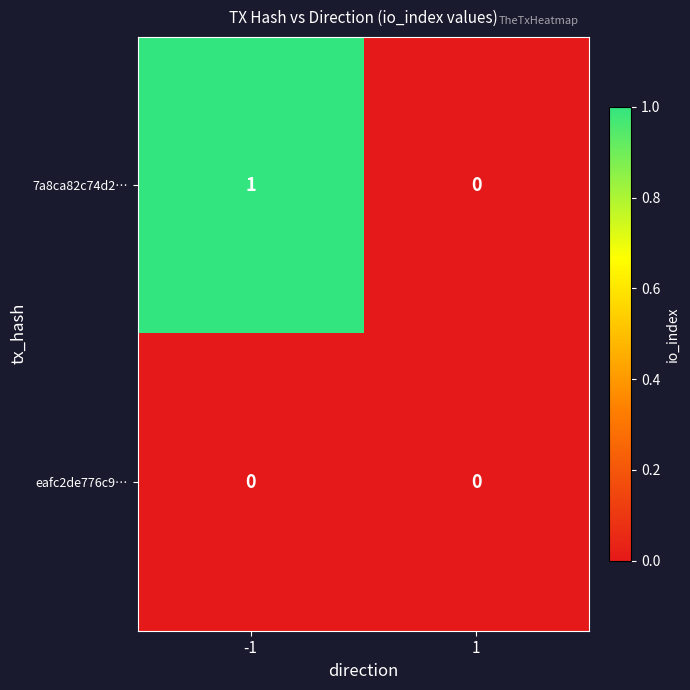

Reading left to right, list all the values displayed in this chart.

7a8ca82c74d2…: -1=1	1=0
eafc2de776c9…: -1=0	1=0